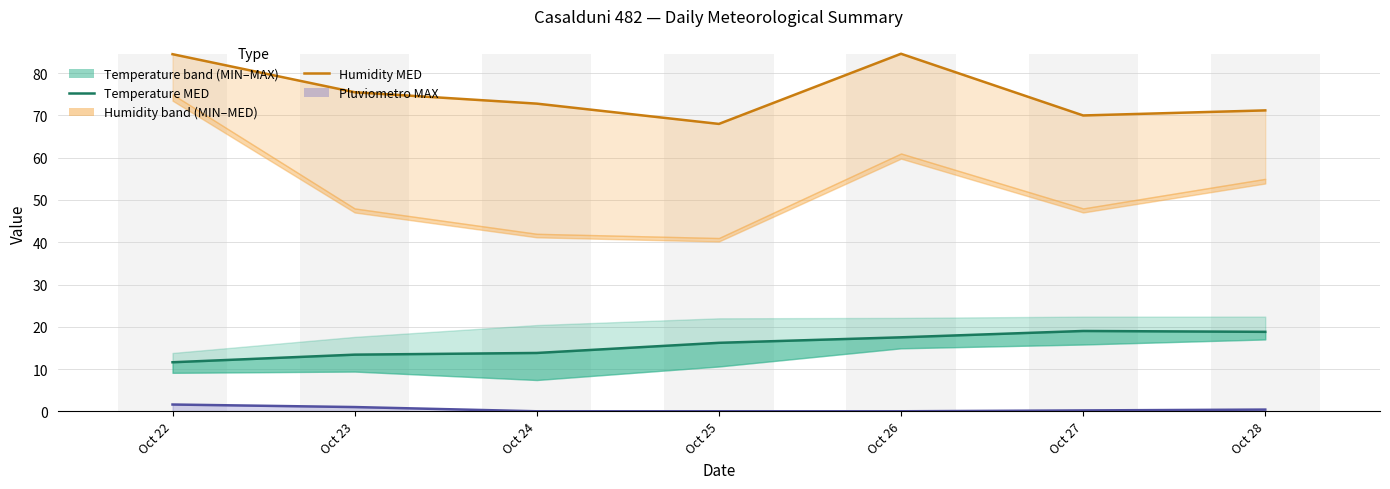

Reading right to left, transcribe all the data shown in this chart.

Temp MIN: 18.8	19.0	17.5	16.2	13.8	13.4	11.6
Humidity MIN: 71.2	70.0	84.6	68.0	72.8	75.5	84.5
Pluvio MAX: 0.4	0.2	0.0	0.0	0.0	1.0	1.6